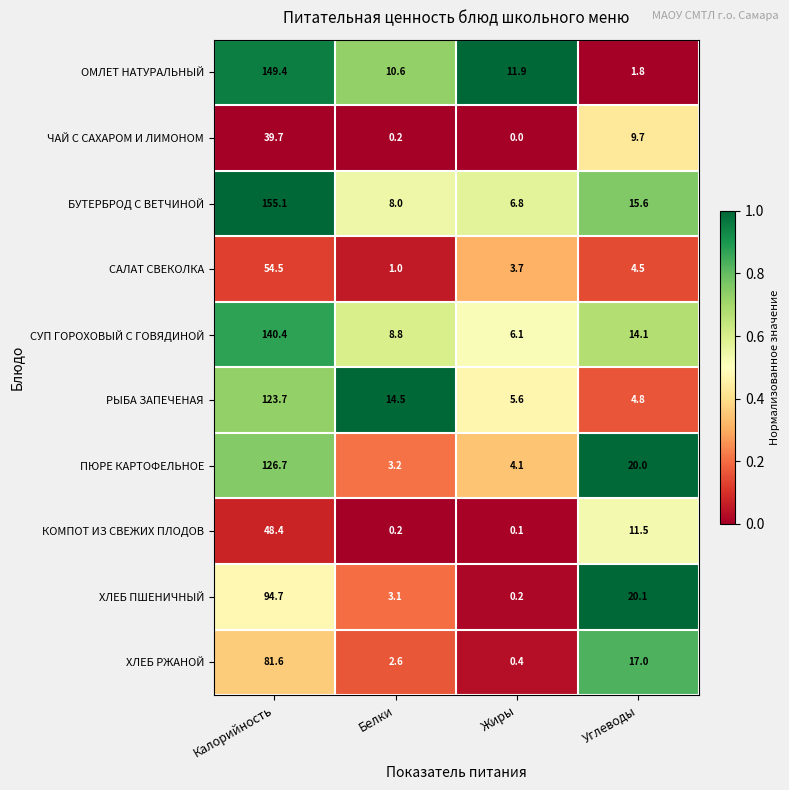

What is the total value across all series at Жиры?

38.9